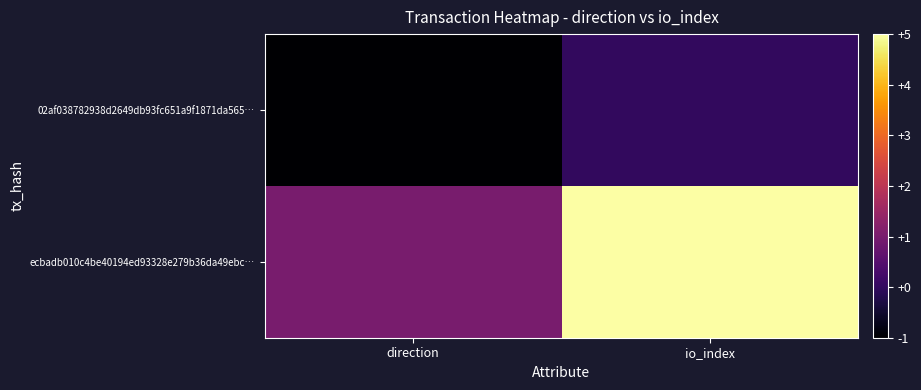

Reading right to left, list all the values displayed in this chart.

02af038782938d2649db93fc651a9f1871da565…: io_index=0	direction=-1
ecbadb010c4be40194ed93328e279b36da49ebc…: io_index=5	direction=1